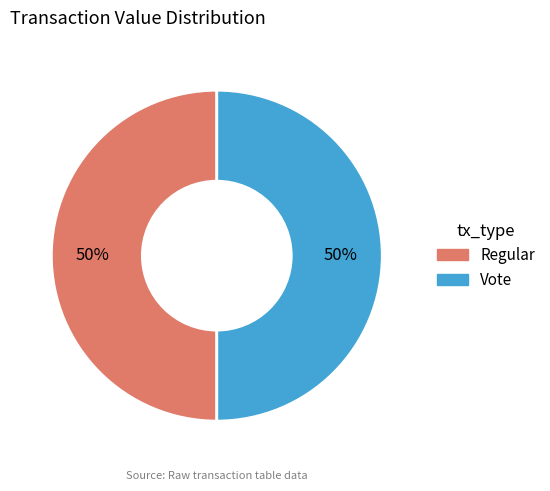

How many slices are in this pie chart?

2